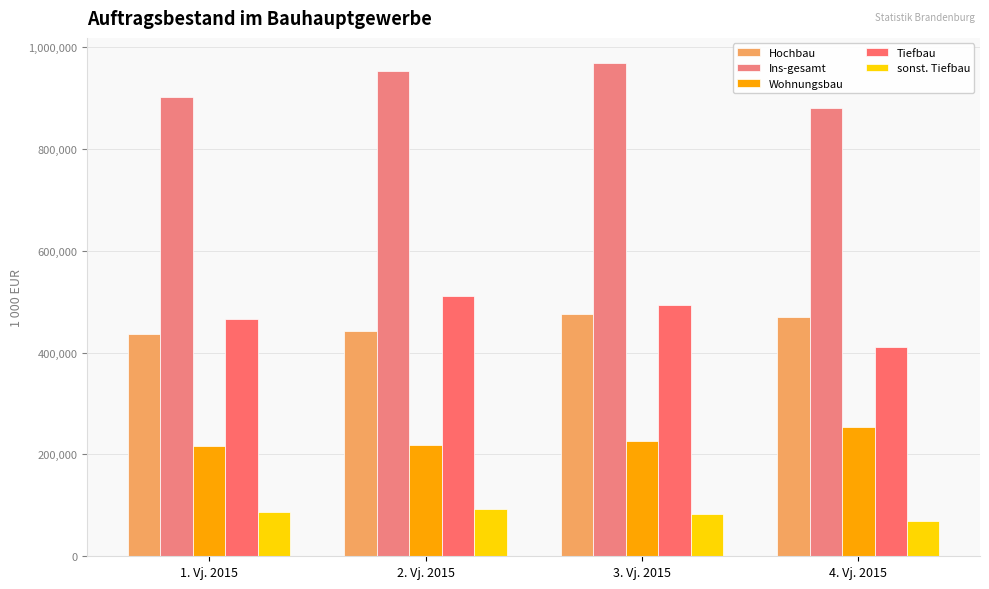

Rank the series at 3. Vj. 2015 from highest to lowest value.

Ins-gesamt, Tiefbau, Hochbau, Wohnungsbau, sonst. Tiefbau